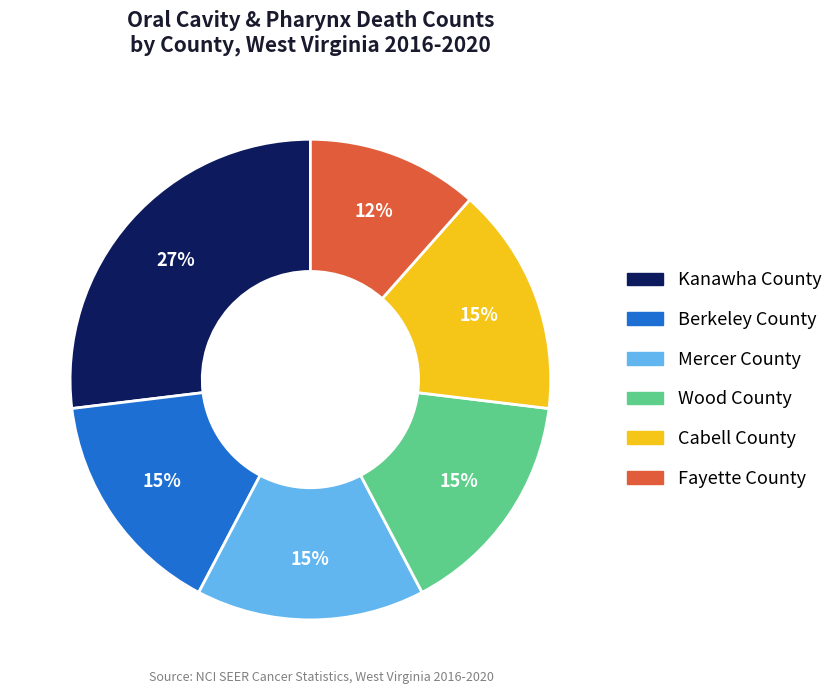

What is the smallest slice in the pie chart?

Fayette County